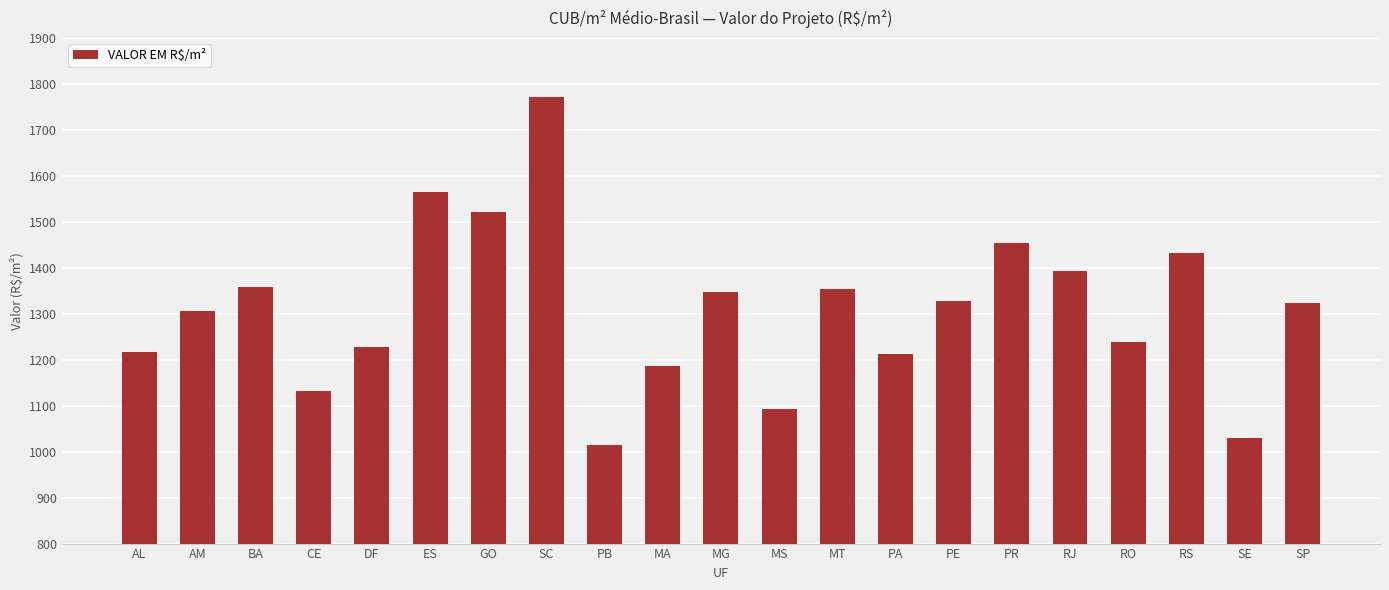

What is the sum of the values at PR and RS?

2885.8